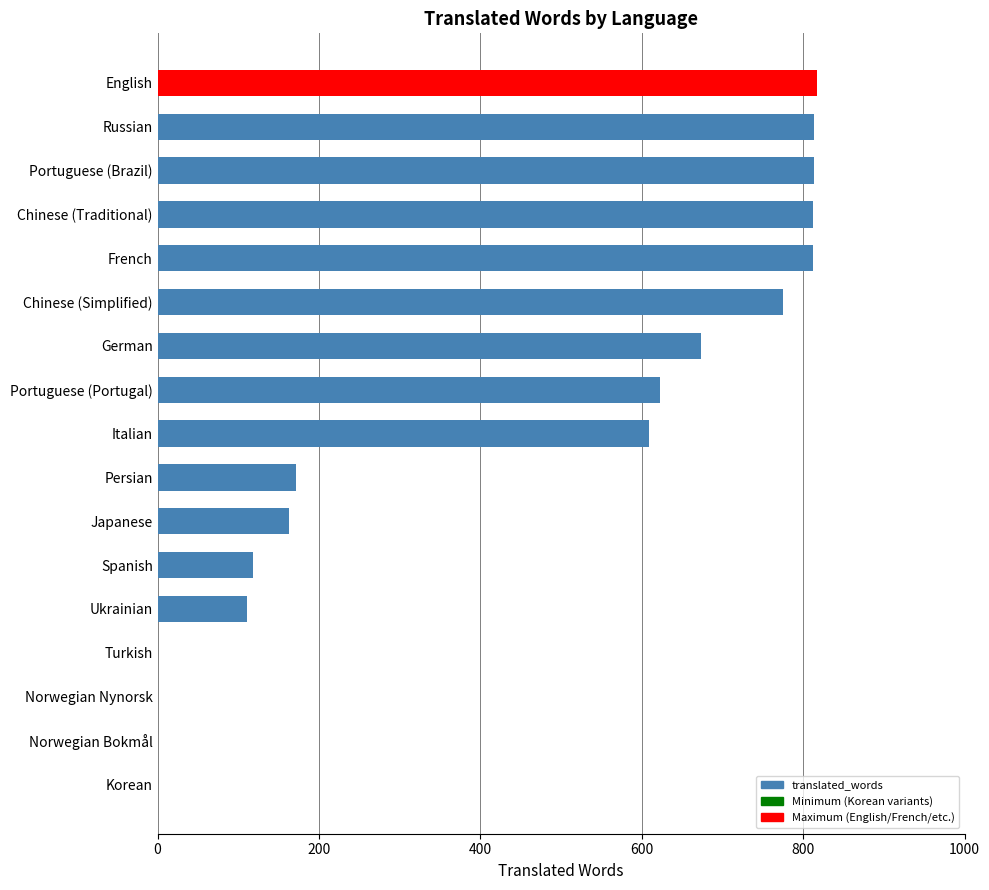

Which has a higher value, Spanish or Norwegian Nynorsk?

Spanish